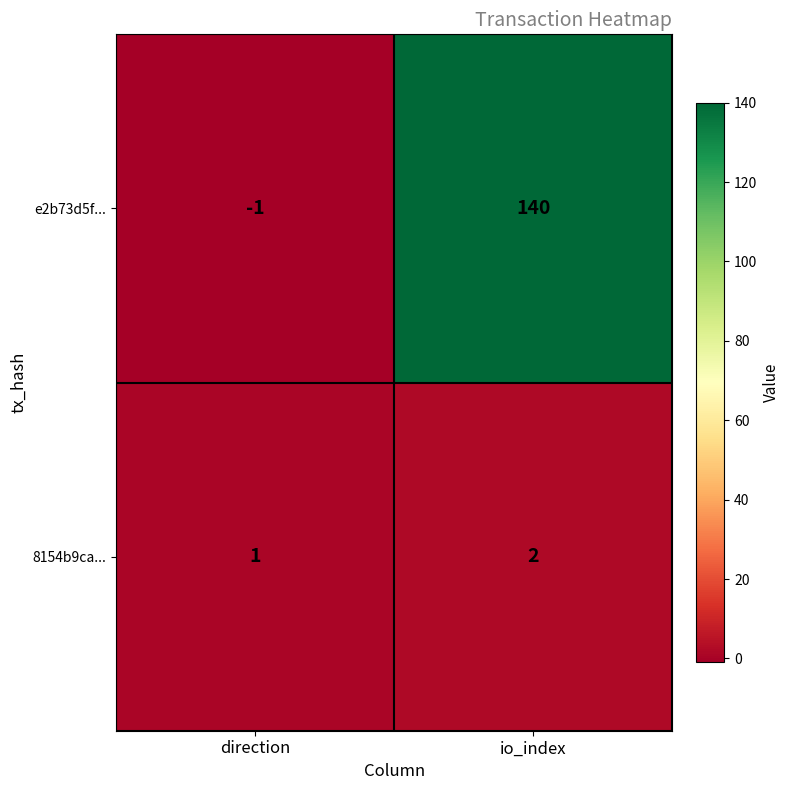

At which label does 8154b9ca... reach its minimum?

direction